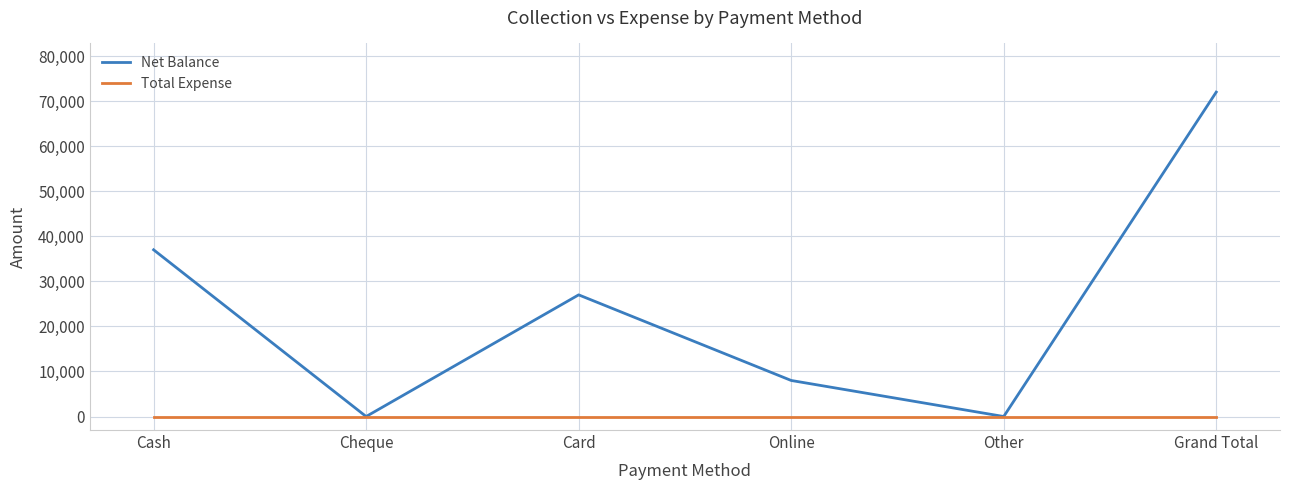

True or false: Total Expense has a value of 0 at Cash.

True